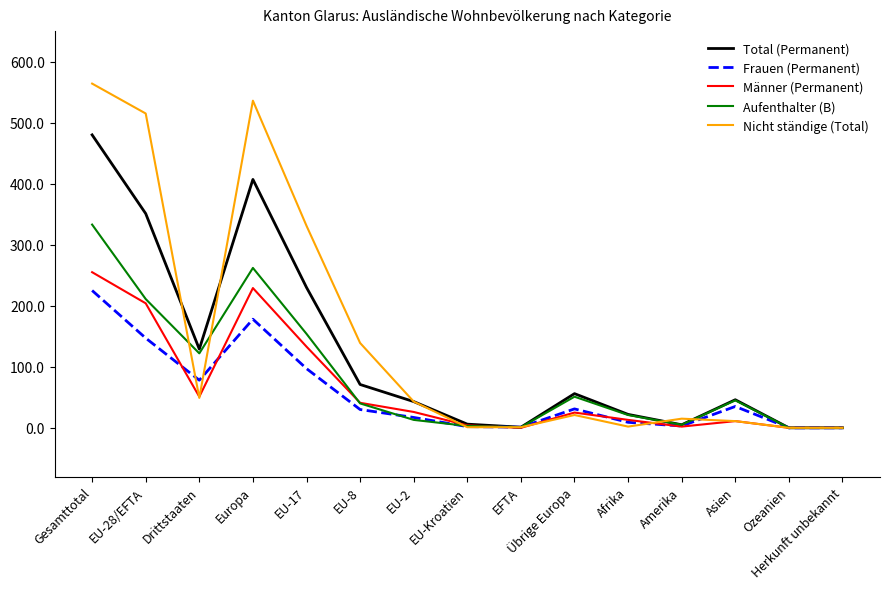

What is the difference between the maximum and minimum values in the Männer (Permanent) series?

255